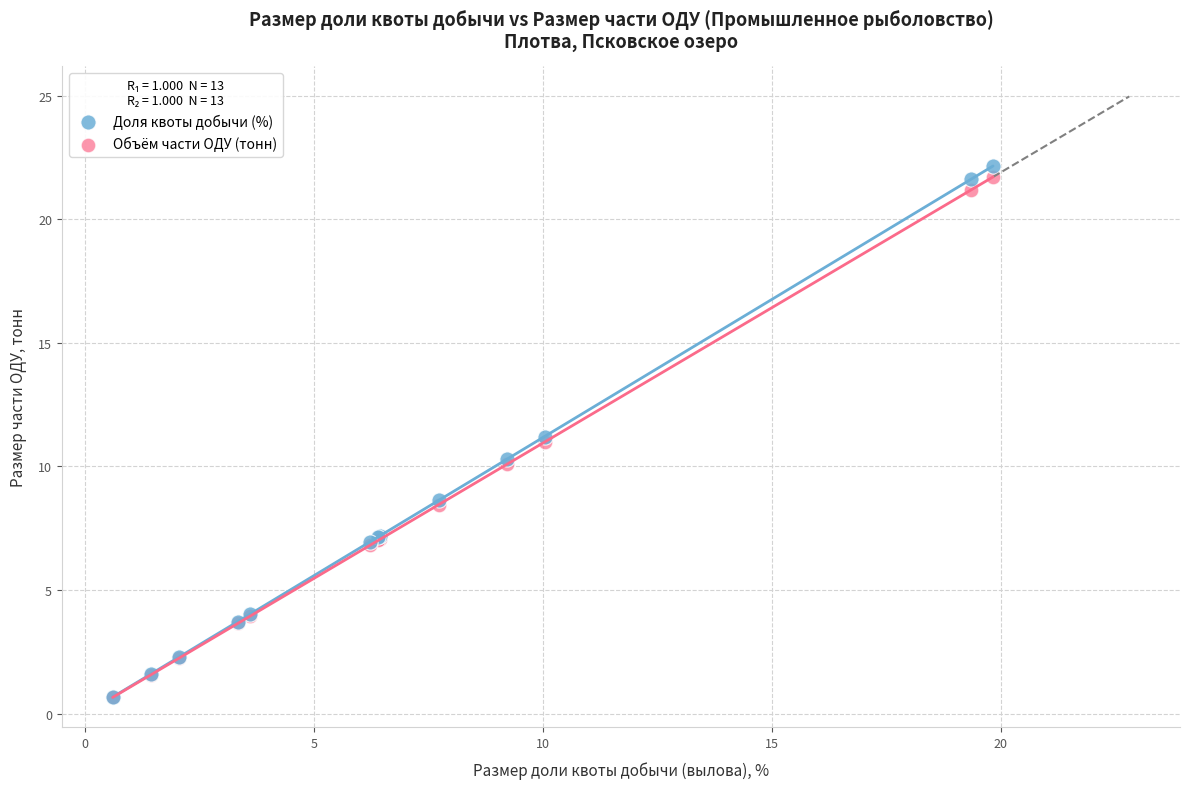

What are all the series names shown in the legend?

Доля квоты добычи (%), Объём части ОДУ (тонн)